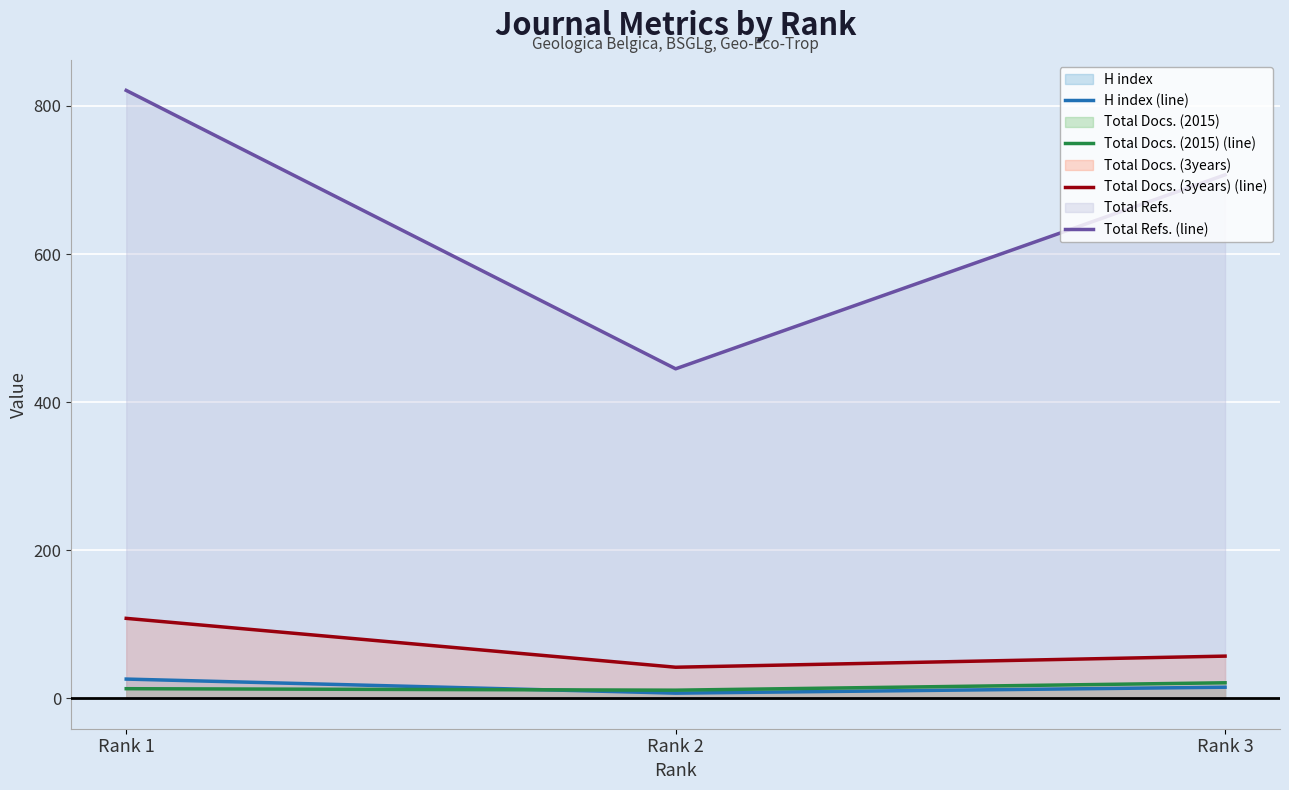

Does the chart display data point markers on the line(s)?

No